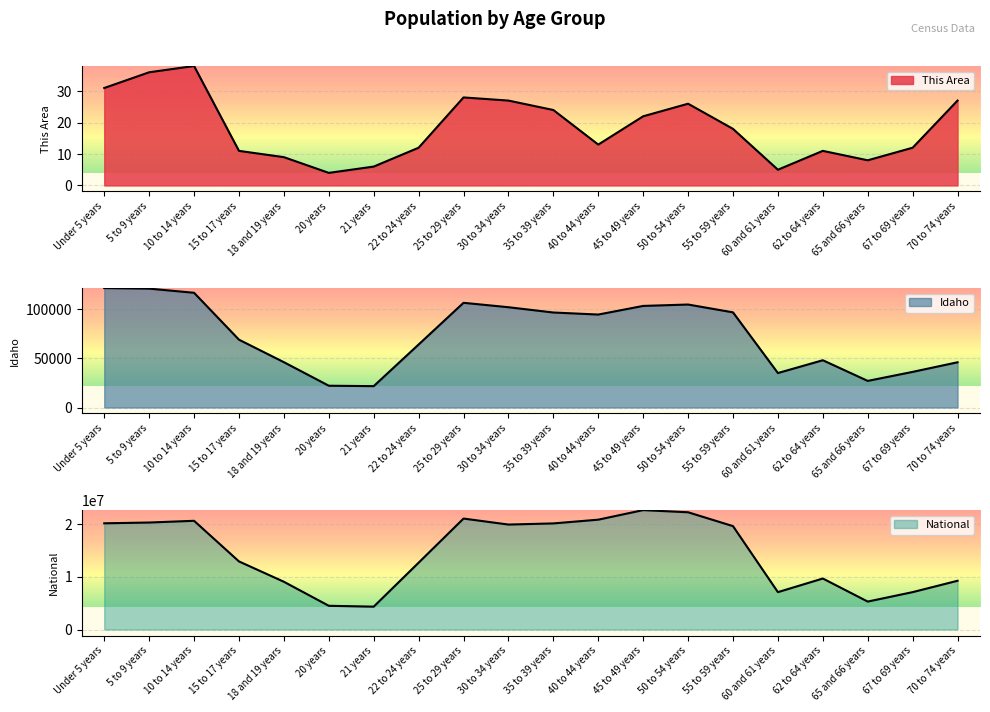

How many data points does each series have?

20